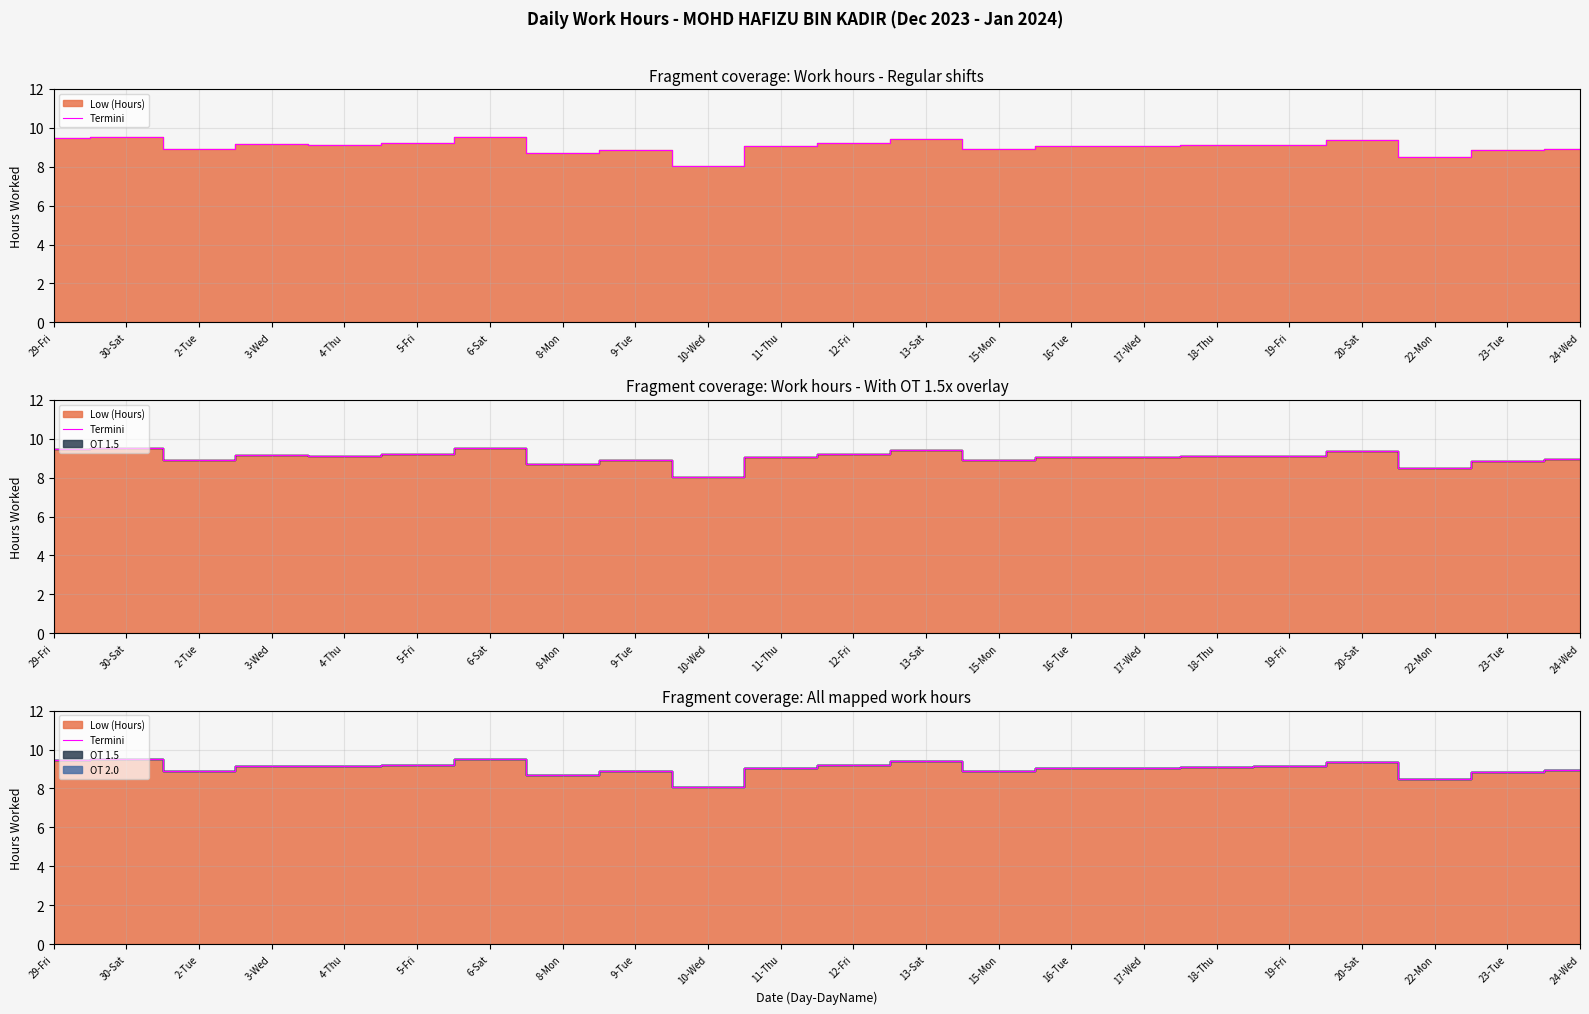

Rank the categories by value from highest to lowest.

6-Sat, 30-Sat, 29-Fri, 13-Sat, 20-Sat, 5-Fri, 12-Fri, 3-Wed, 4-Thu, 19-Fri, 18-Thu, 16-Tue, 11-Thu, 17-Wed, 24-Wed, 2-Tue, 15-Mon, 9-Tue, 23-Tue, 8-Mon, 22-Mon, 10-Wed